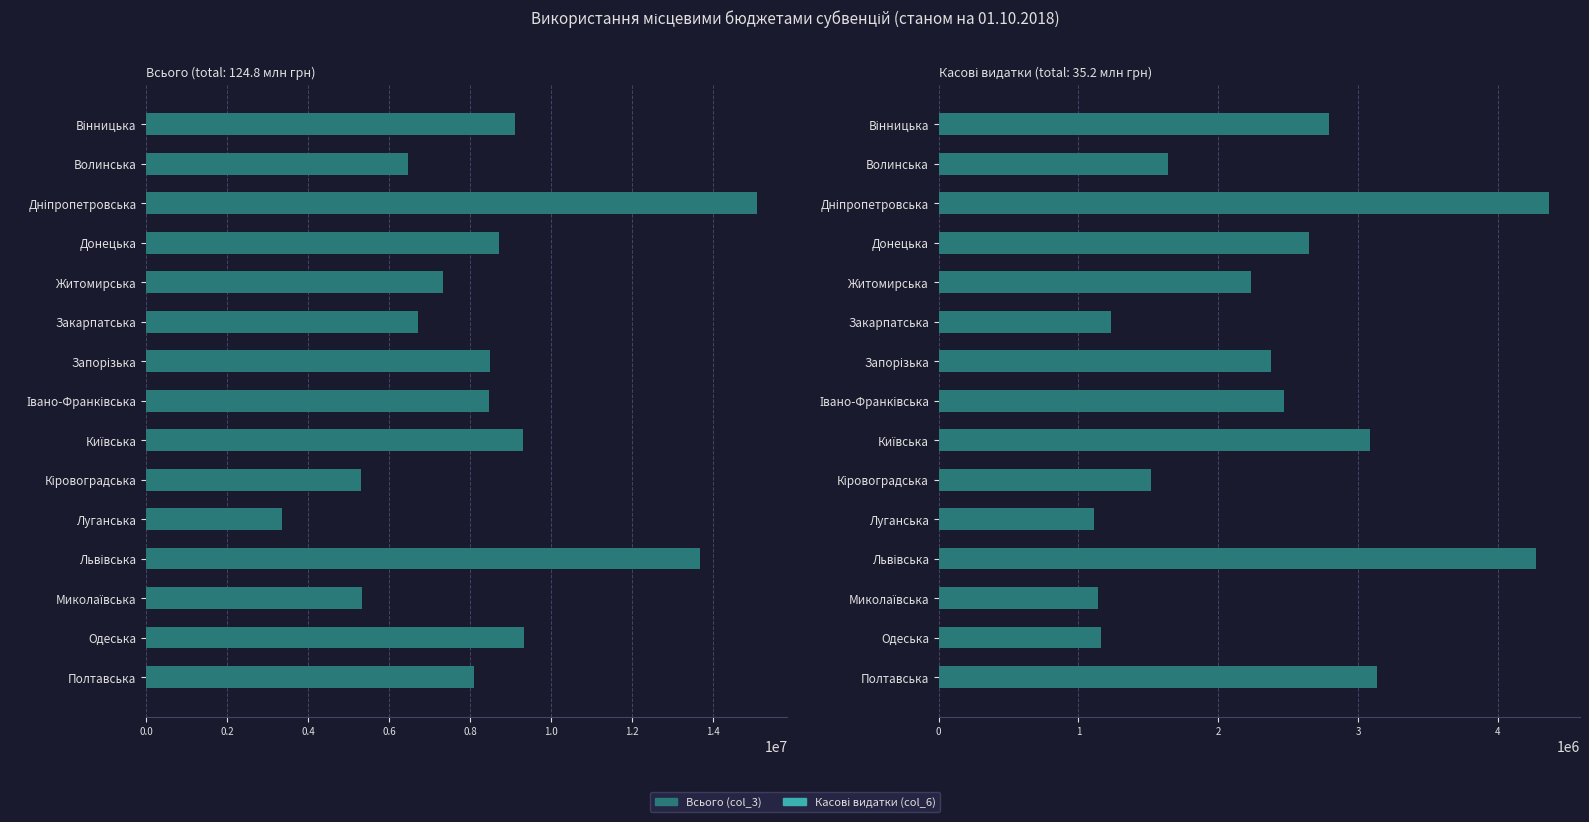

Does the chart contain any negative values?

No